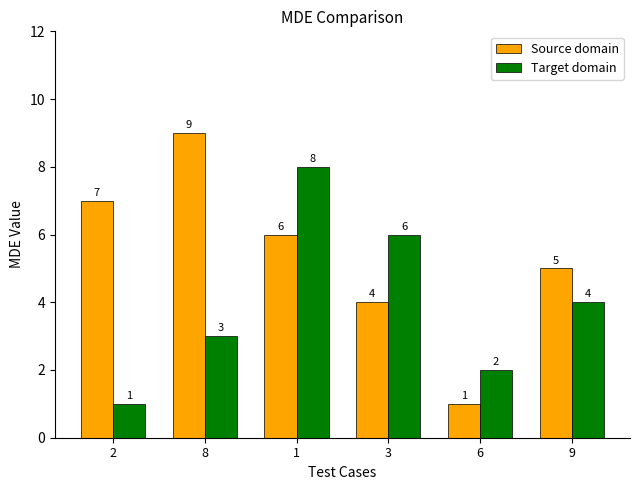

At which label is Target domain closest to 4?

9